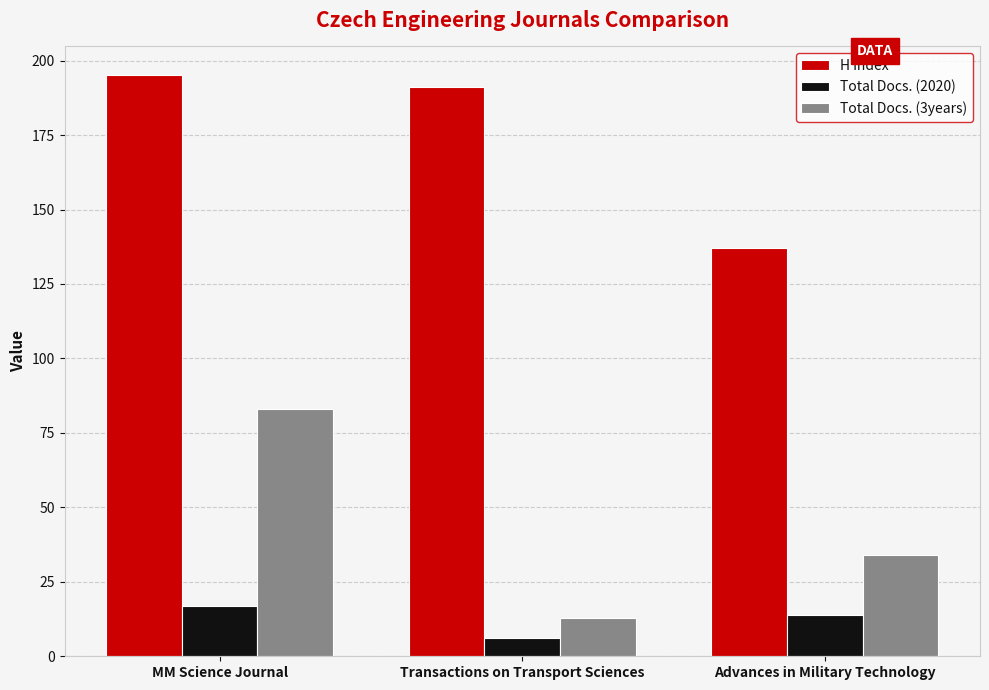

What is the approximate value of Total Docs. (2020) at Advances in Military Technology?

14